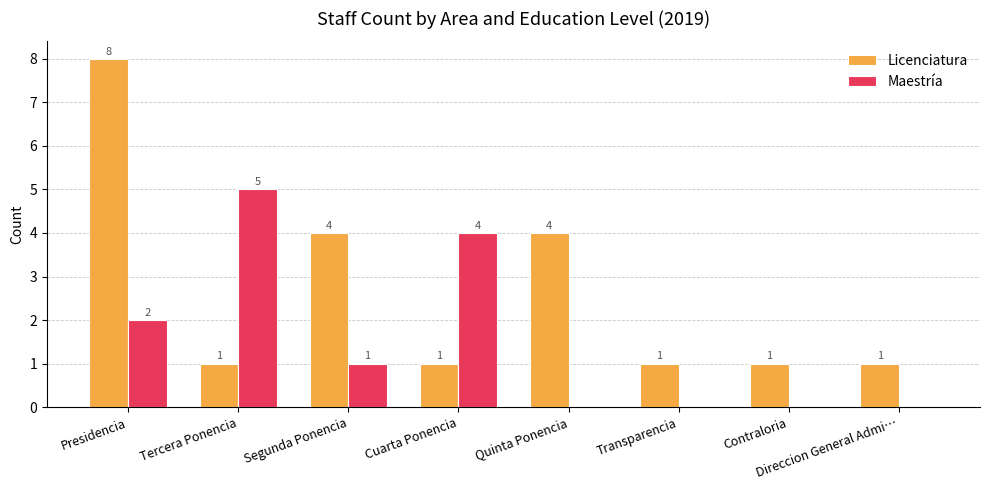

What is the average value of the Maestría series?

2